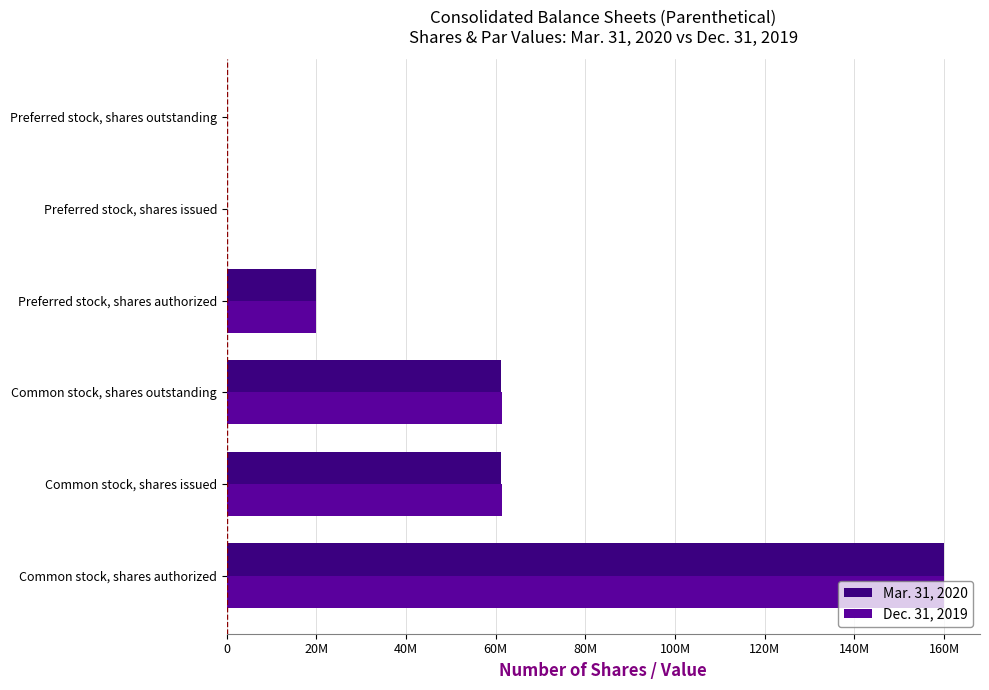

What are all the series names shown in the legend?

Mar. 31, 2020, Dec. 31, 2019